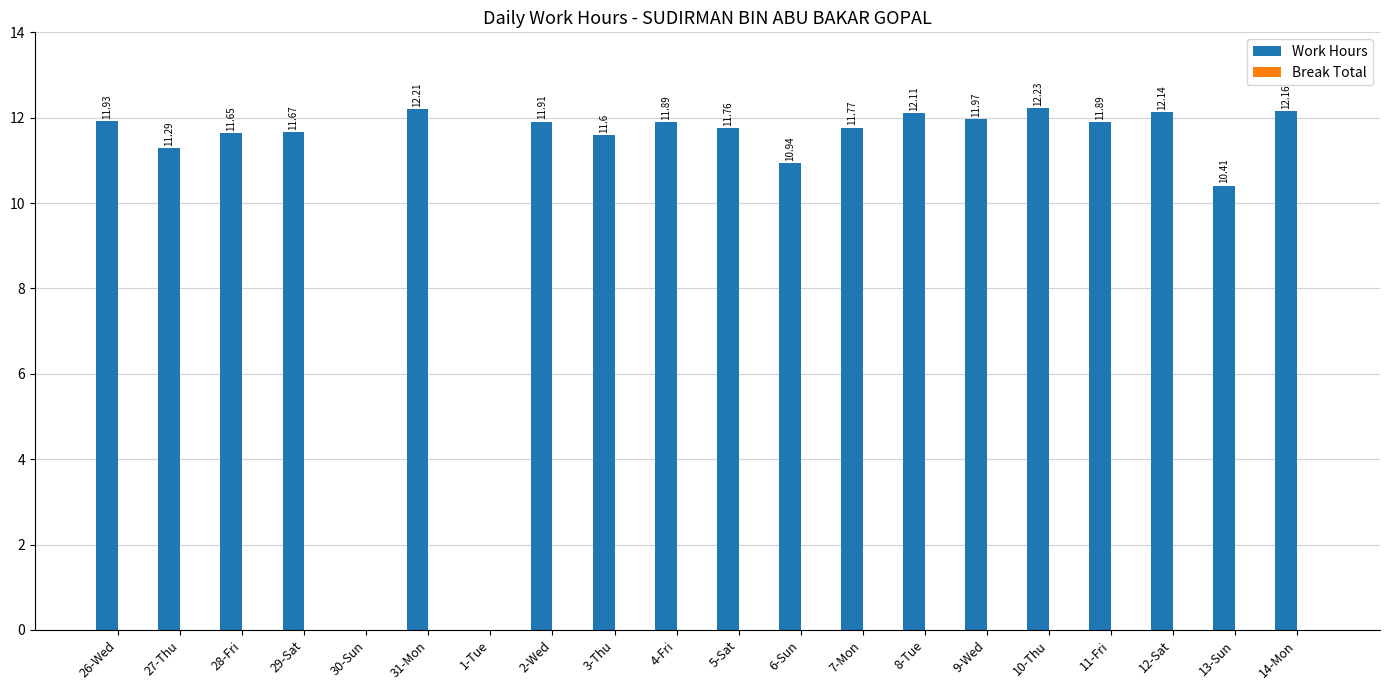

Which has a higher value, 2-Wed or 9-Wed?

9-Wed